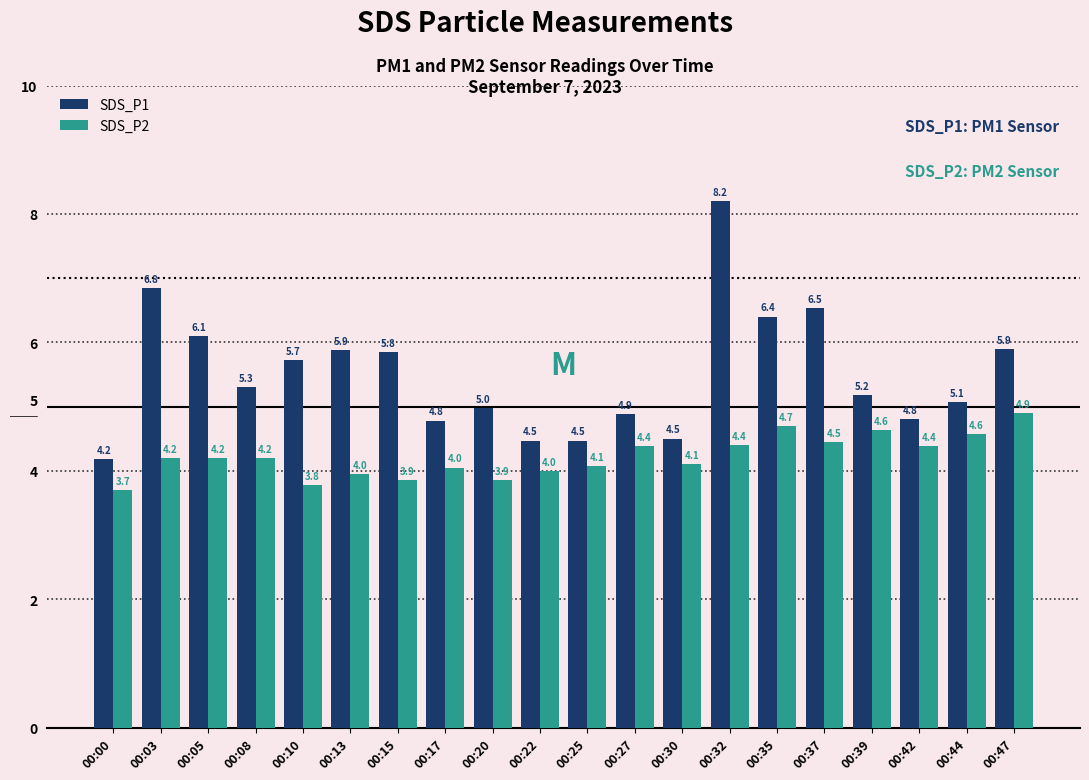

What are all the series names shown in the legend?

SDS_P1, SDS_P2